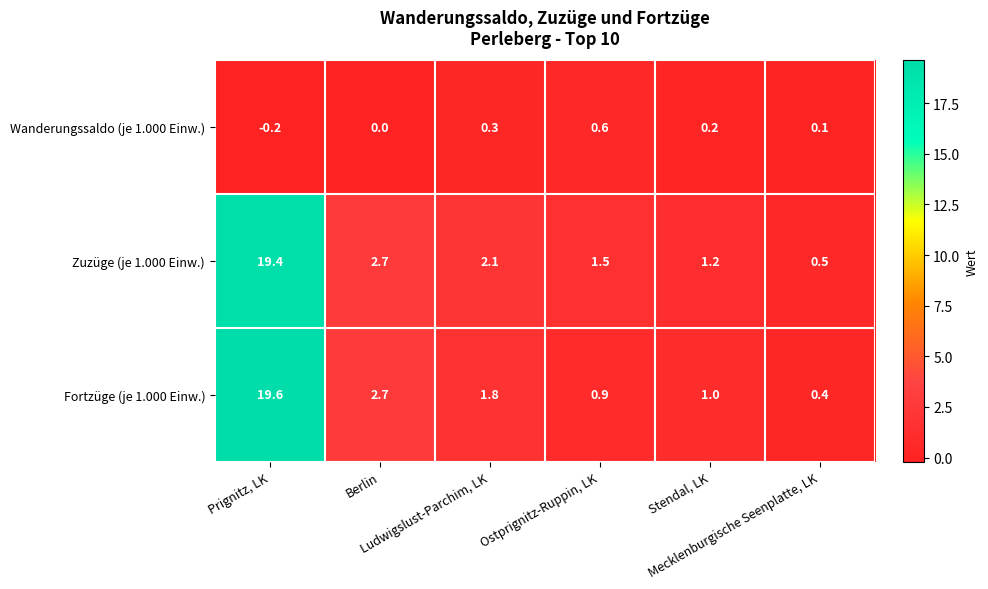

Rank the series by their maximum value, from highest to lowest.

Fortzüge (je 1.000 Einw.), Zuzüge (je 1.000 Einw.), Wanderungssaldo (je 1.000 Einw.)